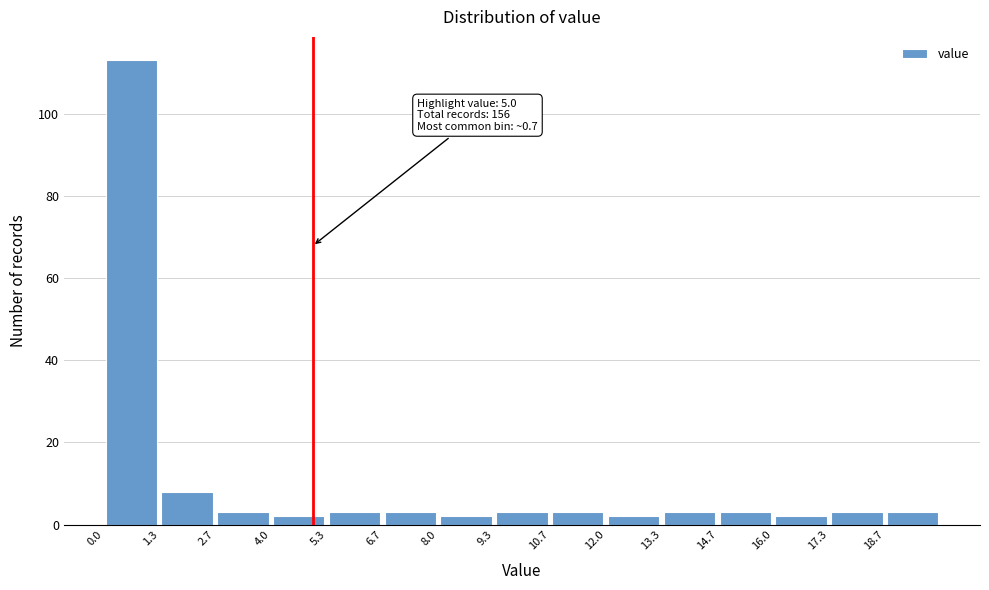

Over which range of the x-axis is the bar tallest?

0.0 to 1.4